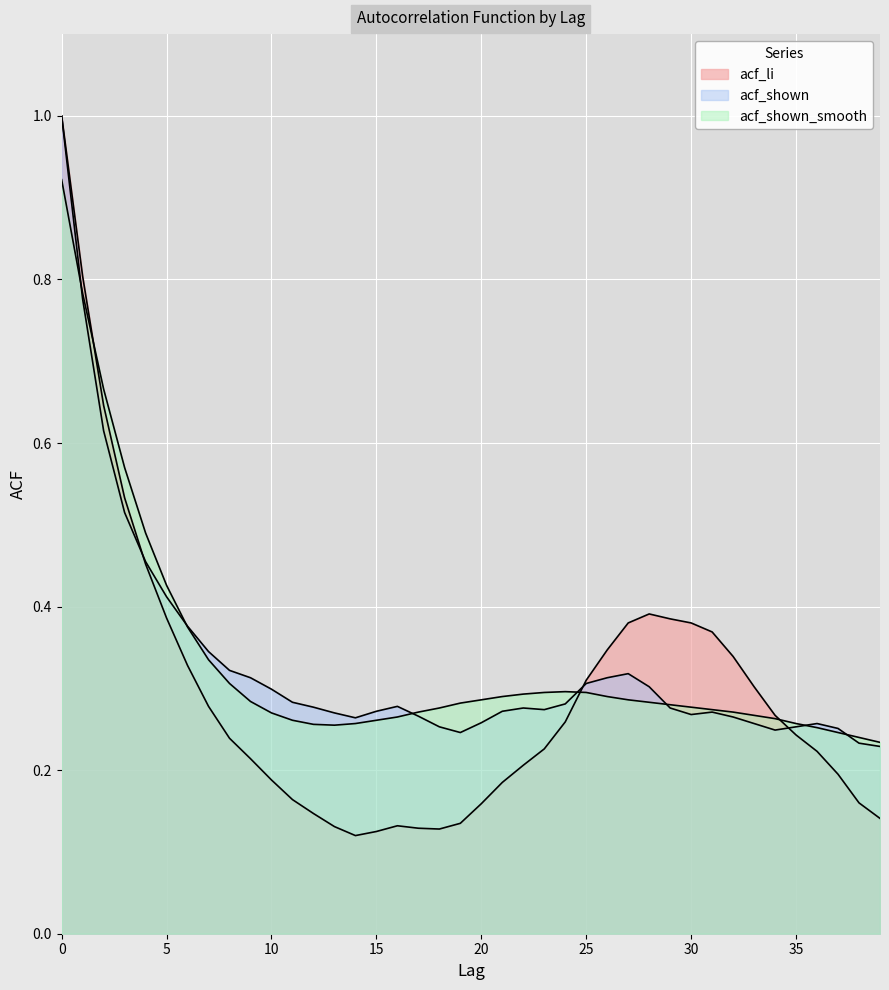

What is the minimum value shown in the chart?

0.1